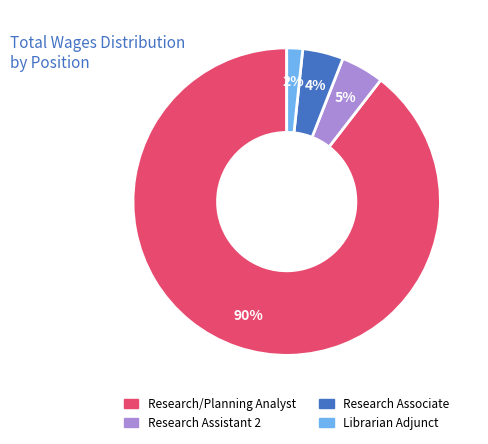

Do Research Associate and Librarian Adjunct together represent more than half of the pie?

No